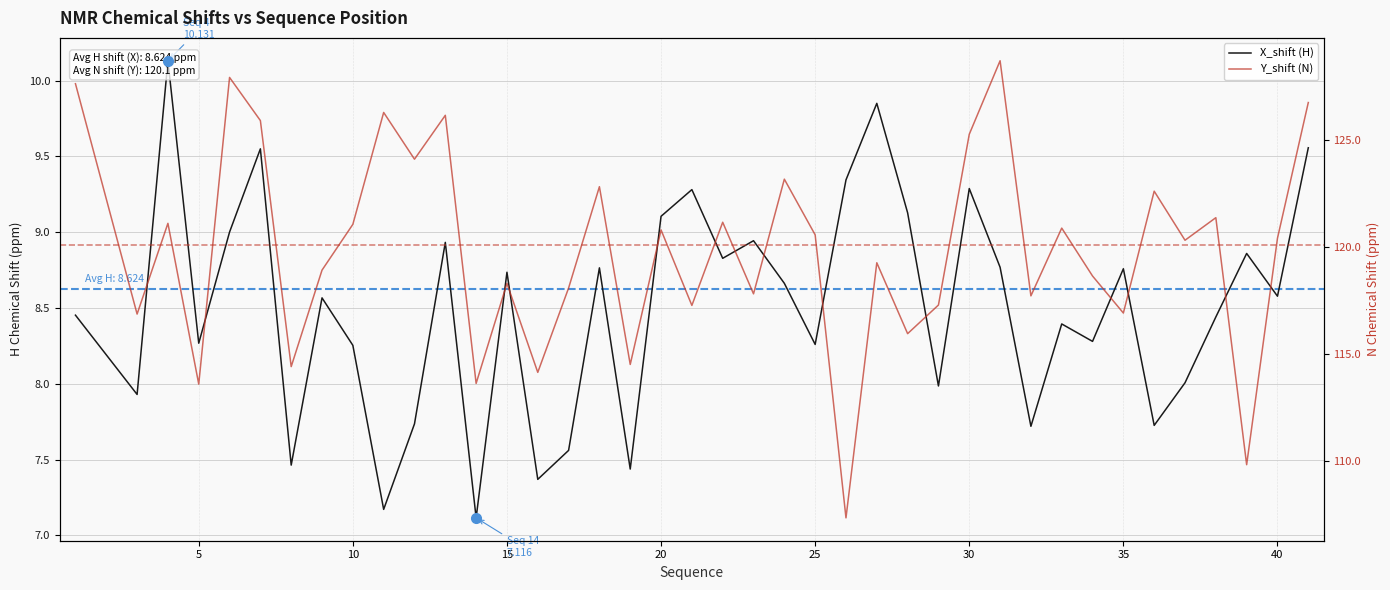

In X_shift (H), how many points are higher than both neighbors (excluding endpoints)?

13